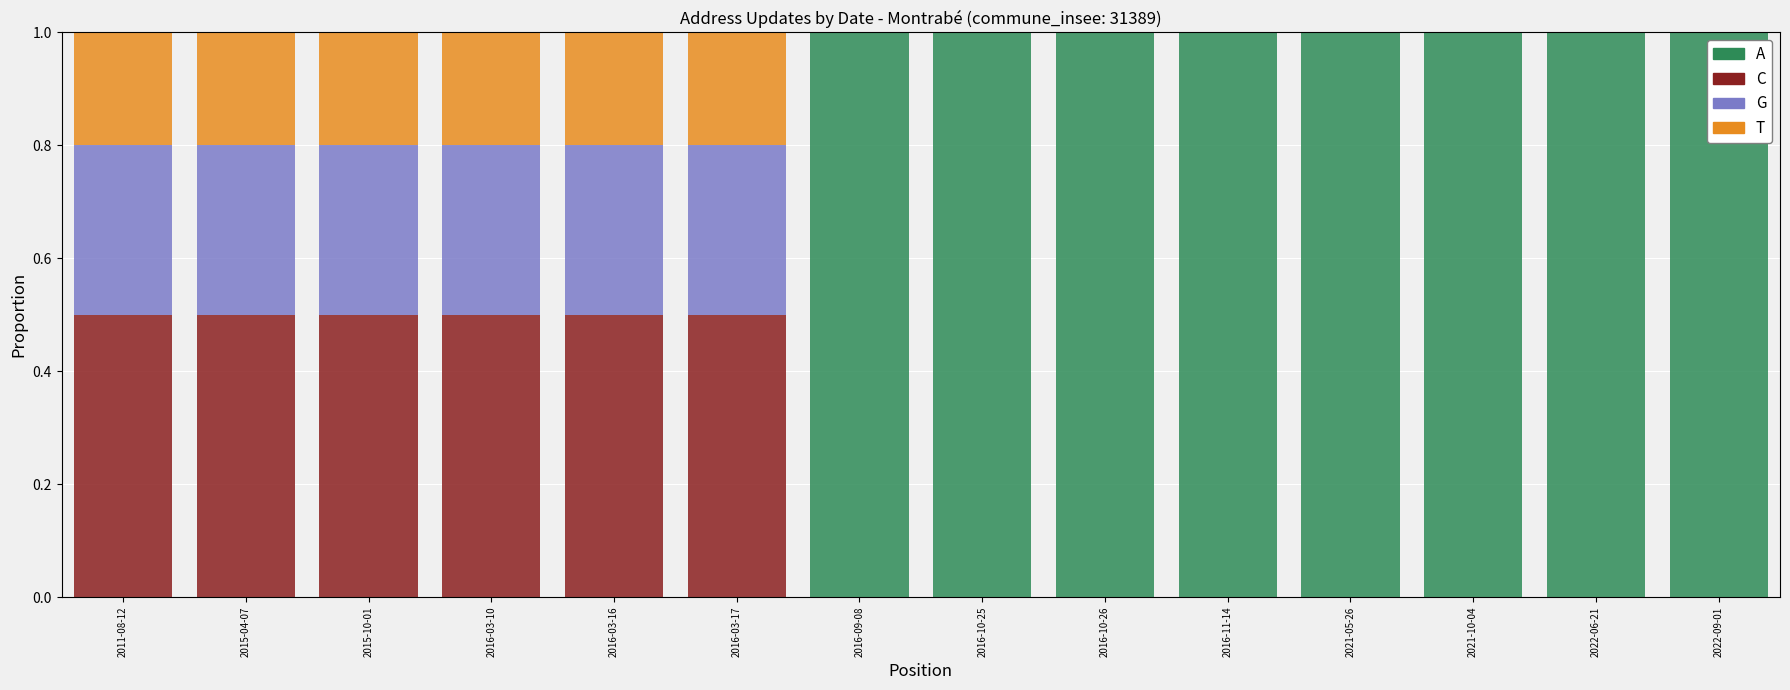

Are the bars horizontal?

No